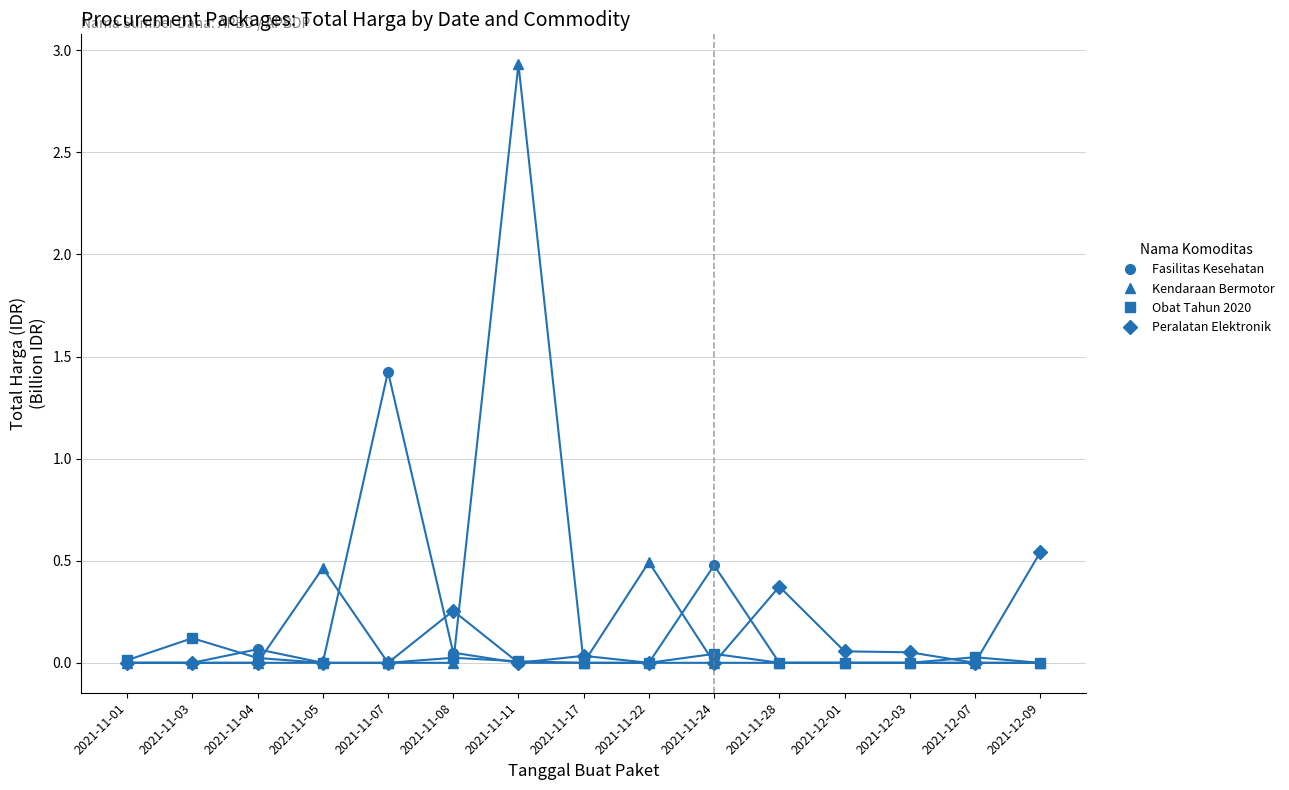

Which series has the widest spread of values?

Kendaraan Bermotor